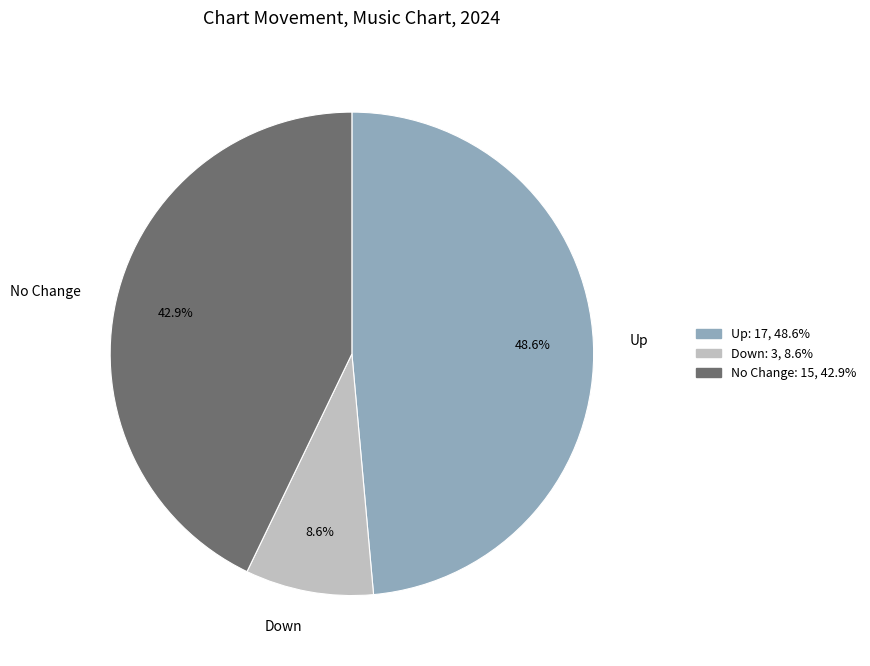

What is the ratio of the value at Up to the value at No Change?

1.1